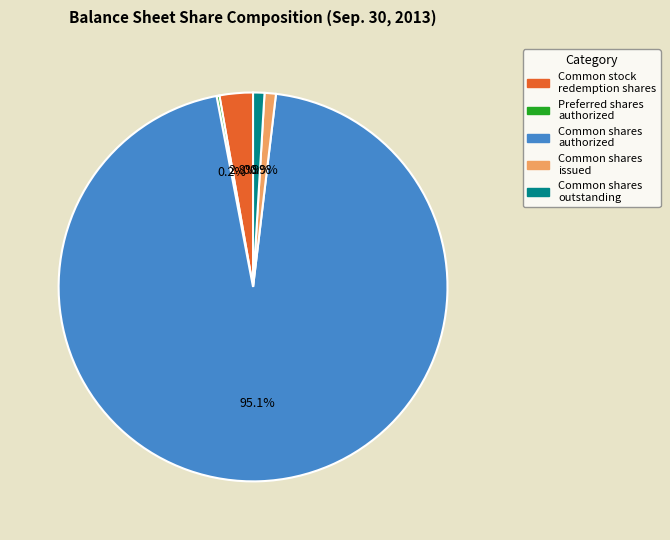

What is the majority slice?

Common shares authorized